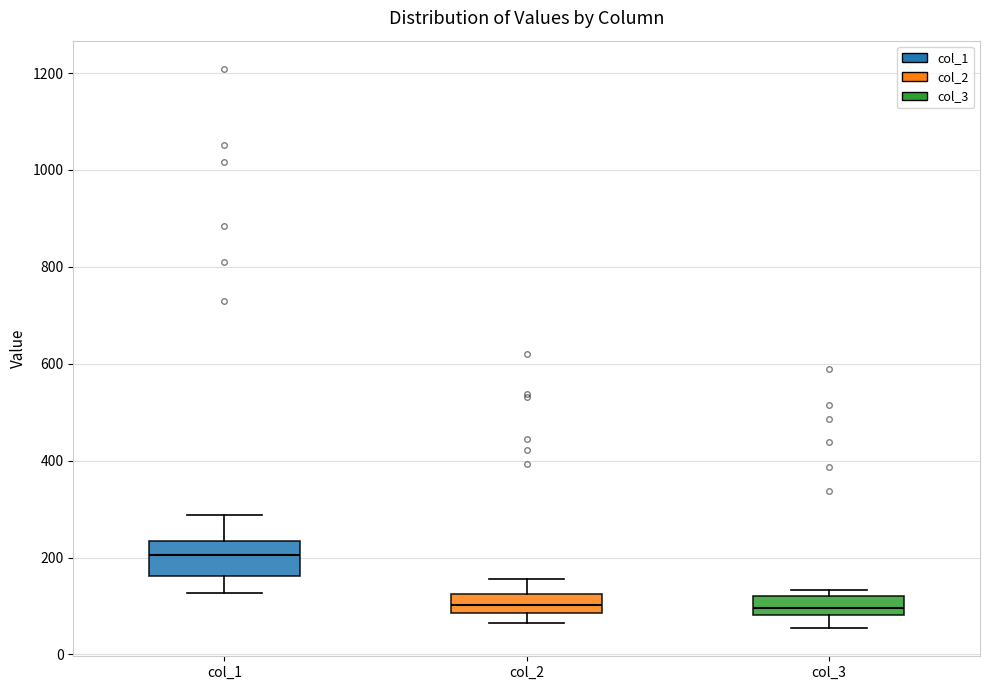

Which box's median line is the highest?

col_1